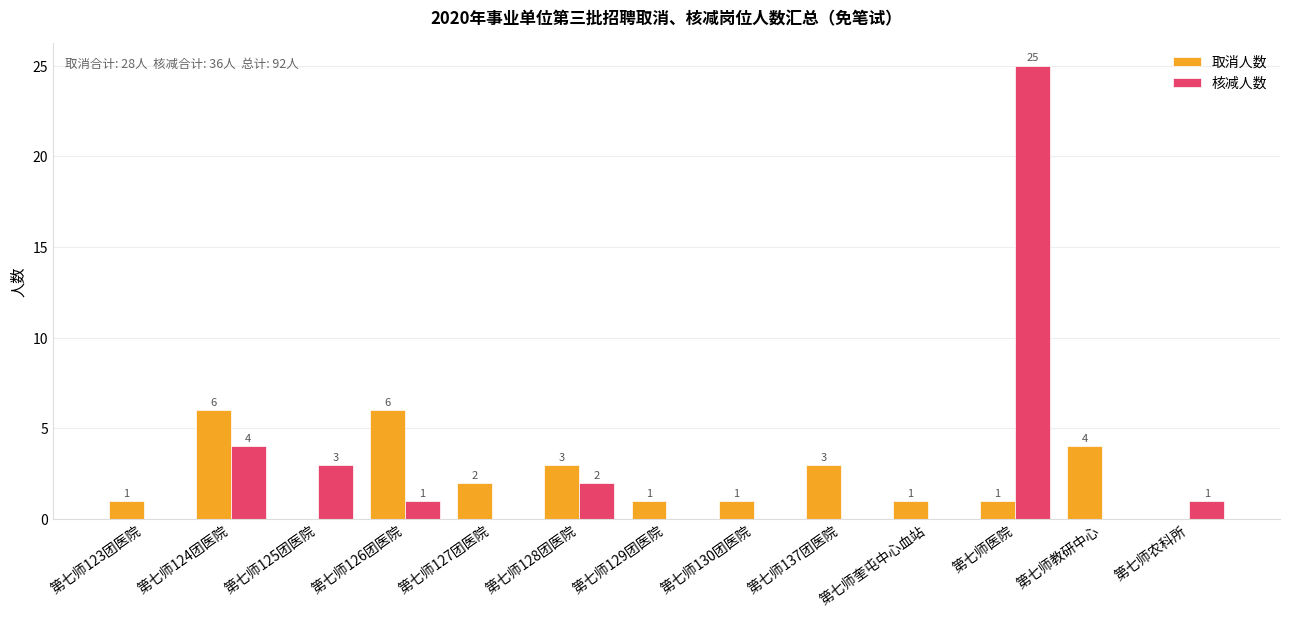

What is the sum of the 核减人数 values at 第七师124团医院 and 第七师医院?

29